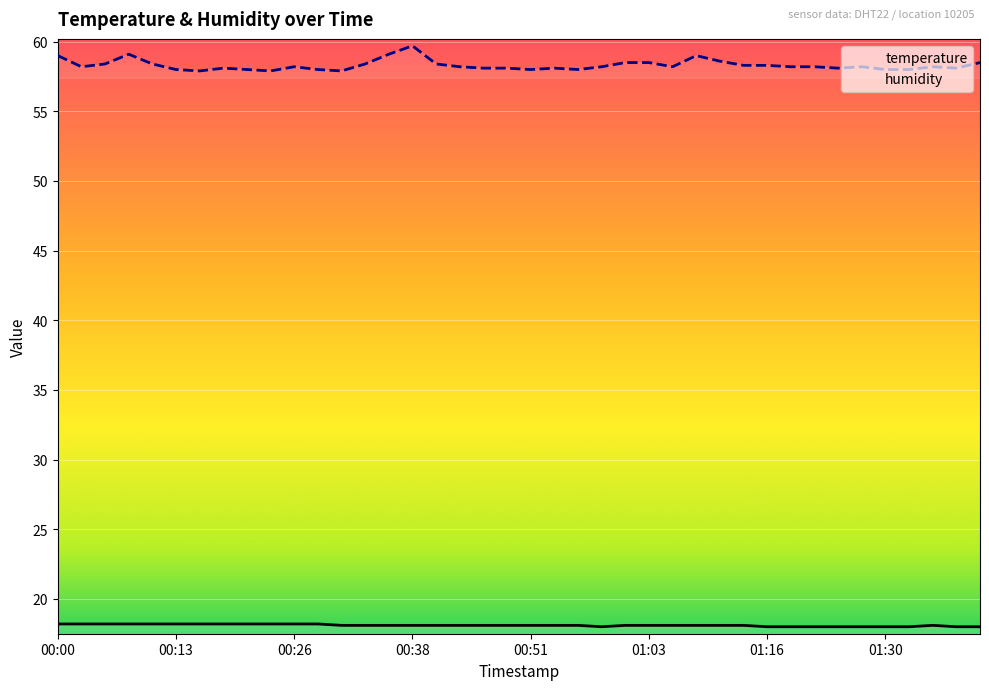

Which category has the lowest value across all series?

00:59